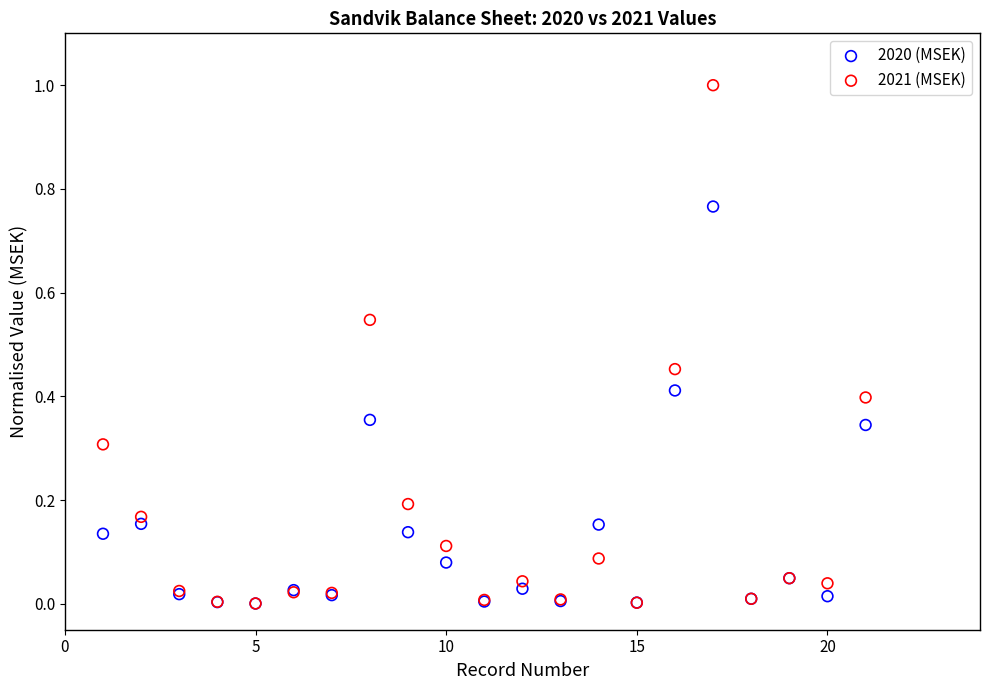

What are all the series names shown in the legend?

2020 (MSEK), 2021 (MSEK)